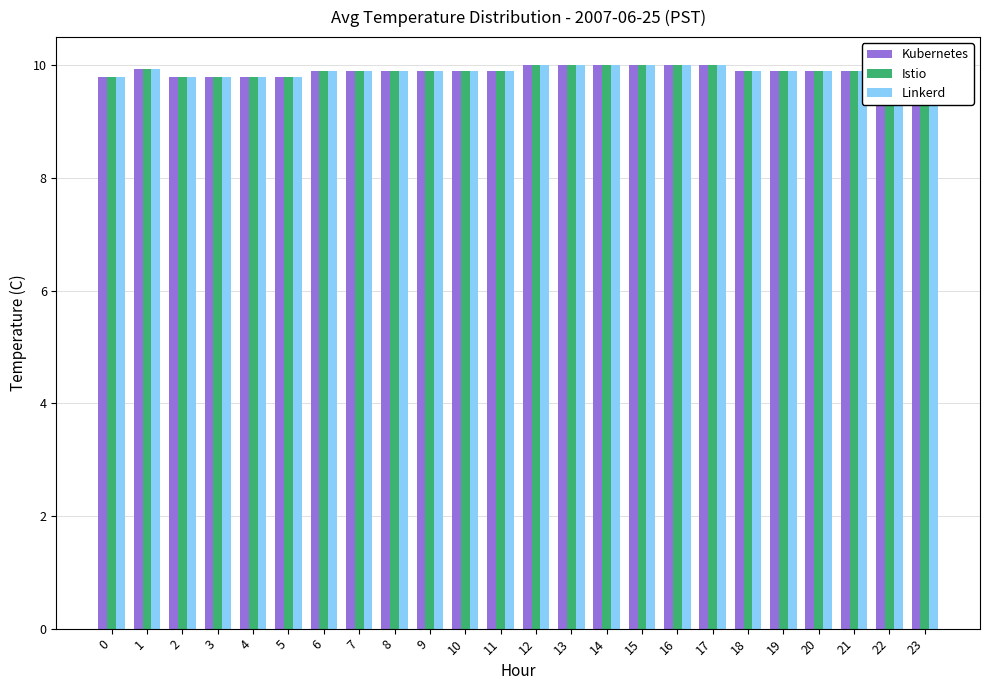

What are all the series names shown in the legend?

Kubernetes, Istio, Linkerd